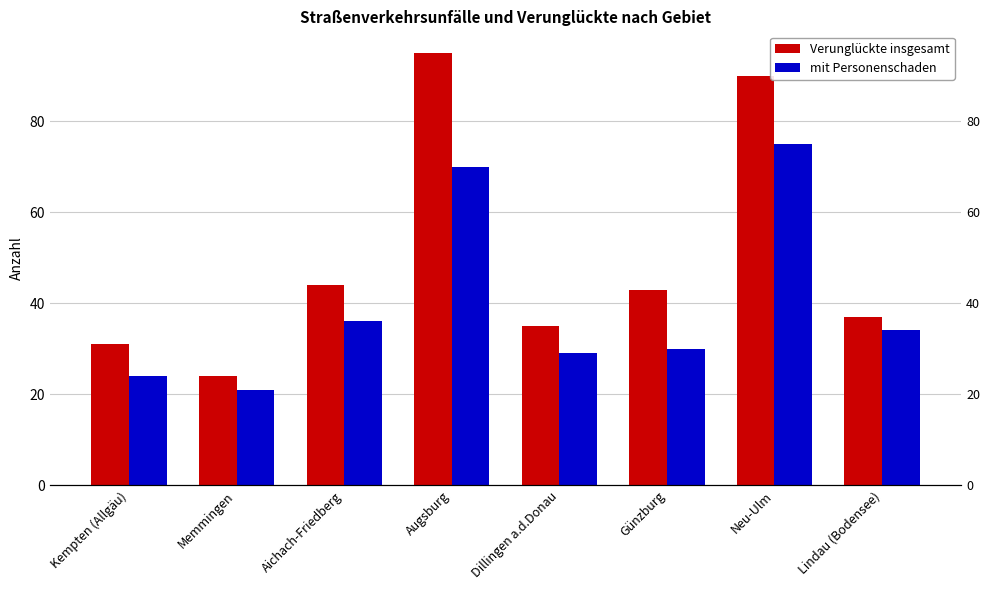

Which has a higher value, Augsburg or Kempten (Allgäu)?

Augsburg